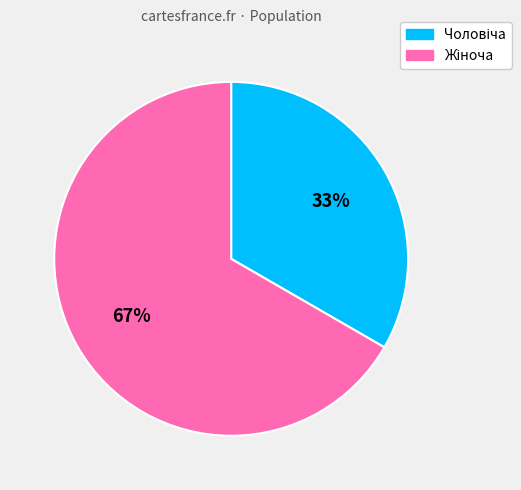

Does any single category account for the majority?

Yes